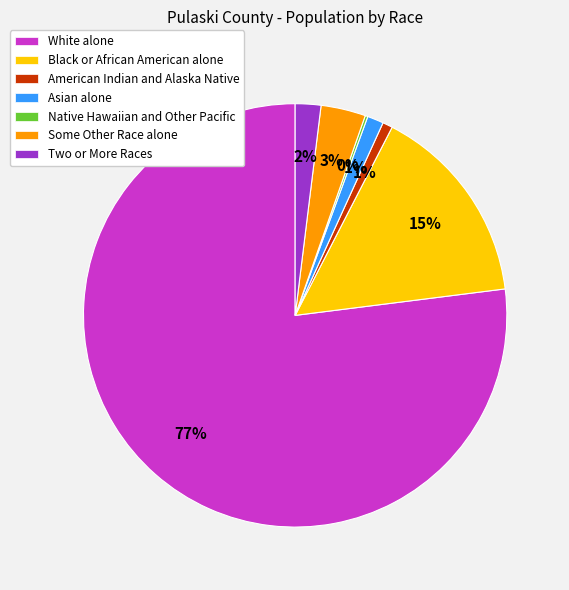

The Black or African American alone slice represents 15% of the pie. True or false?

True